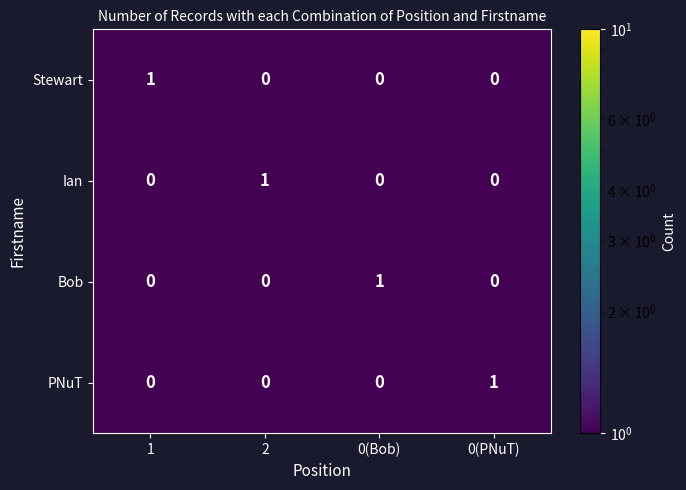

The value of Bob at 1 is -1. True or false?

False